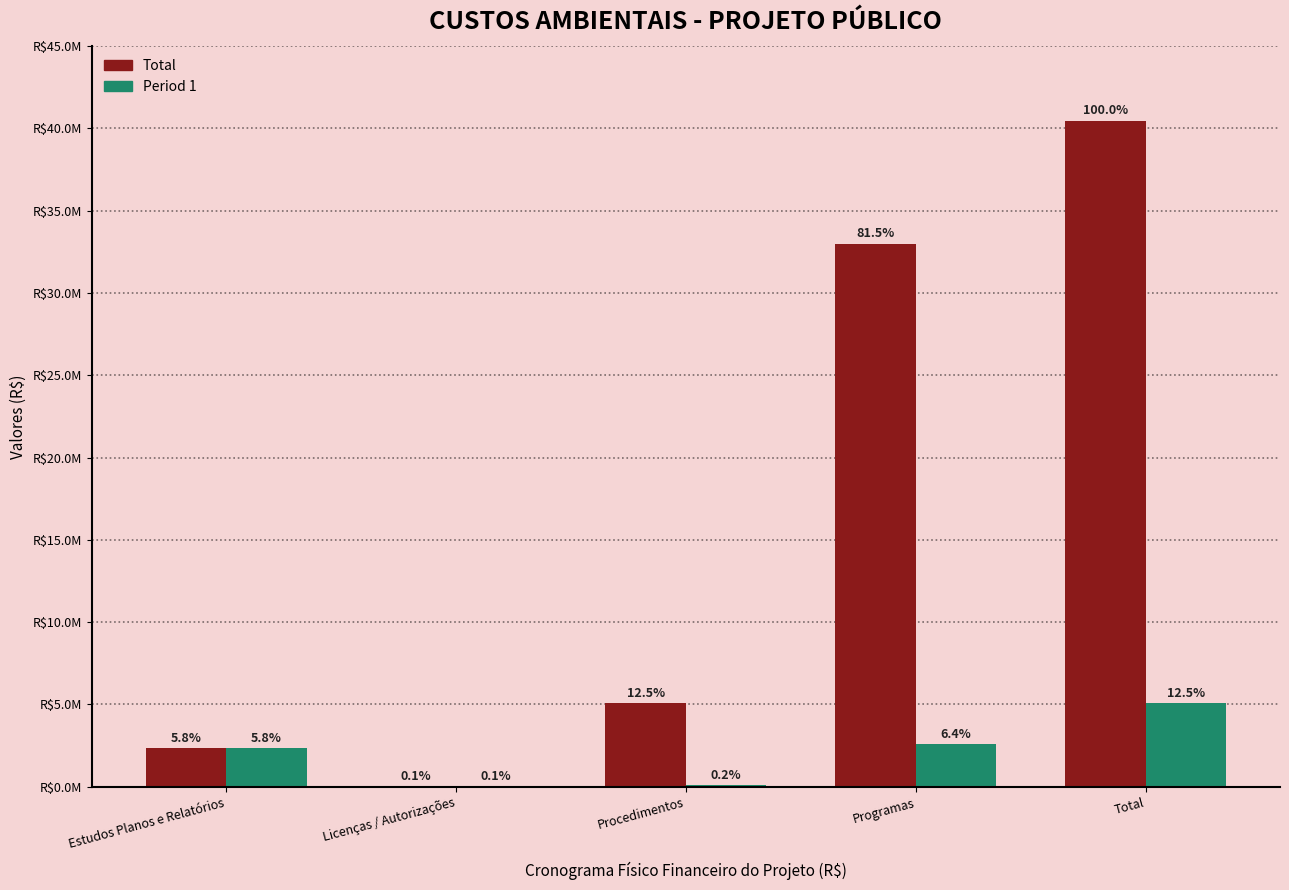

What is the difference between the maximum and second lowest values in the Total series?

38115391.5